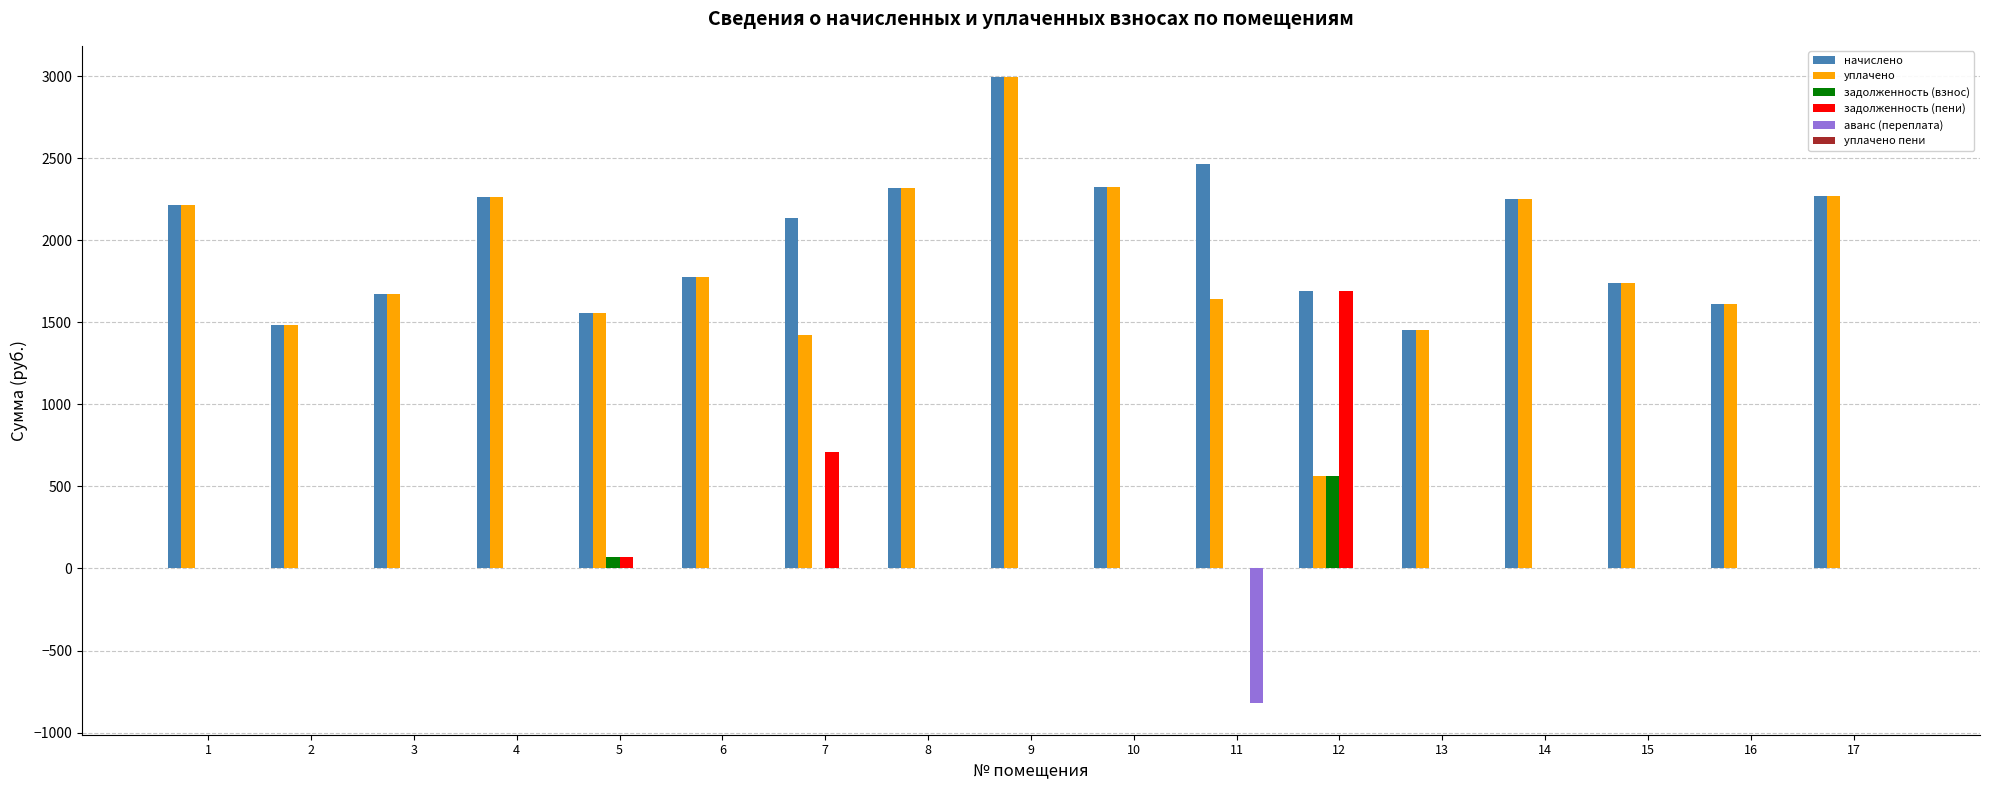

At which category is the sum across all series the highest?

9